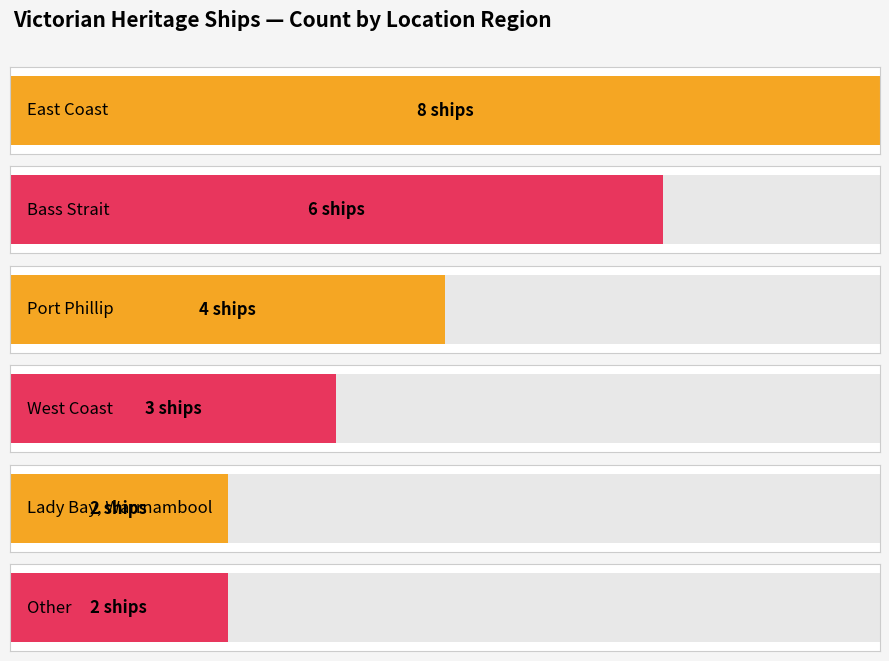

The chart shows a value of 2 at Port Phillip. True or false?

False